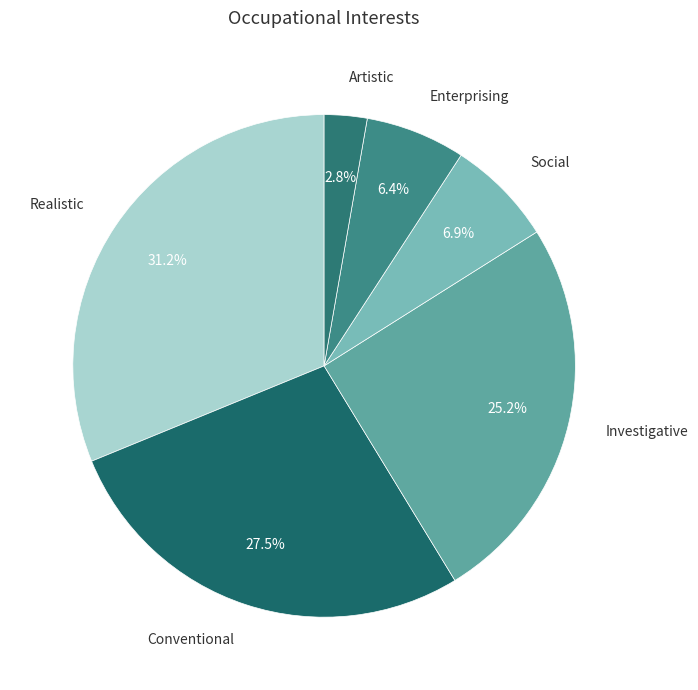

Does Social account for over 50% of the chart?

No